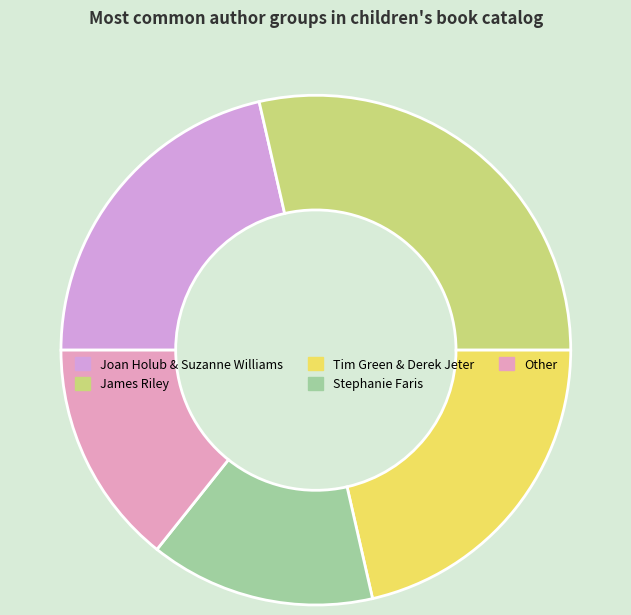

Is it true that Joan Holub & Suzanne Williams is 11% of the pie?

False